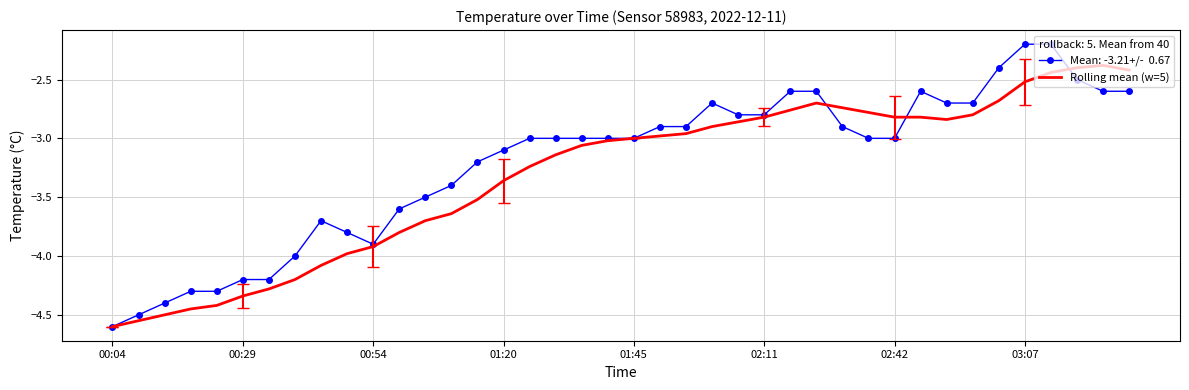

What is the minimum value shown in the chart?

-4.6